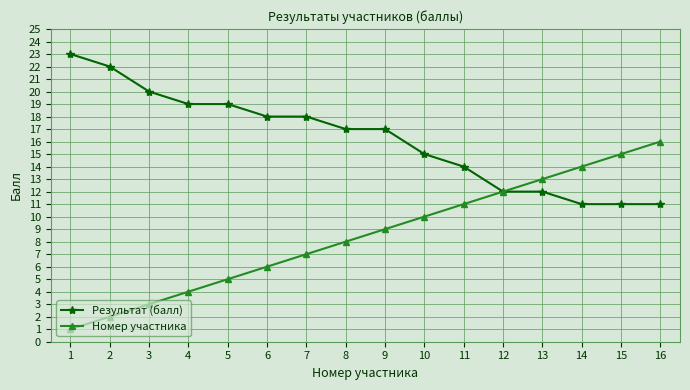

What is the value of the Номер участника point at the 14th from the left?

14